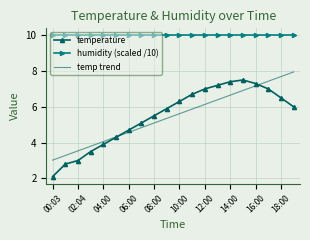

Rank the series by their maximum value, from highest to lowest.

humidity (scaled /10), temp trend, temperature